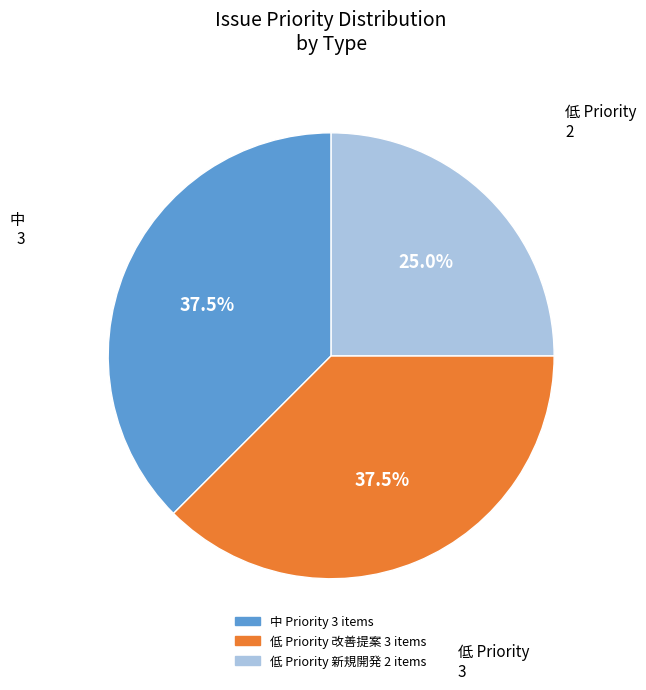

Is there any slice that represents more than half of the pie?

No